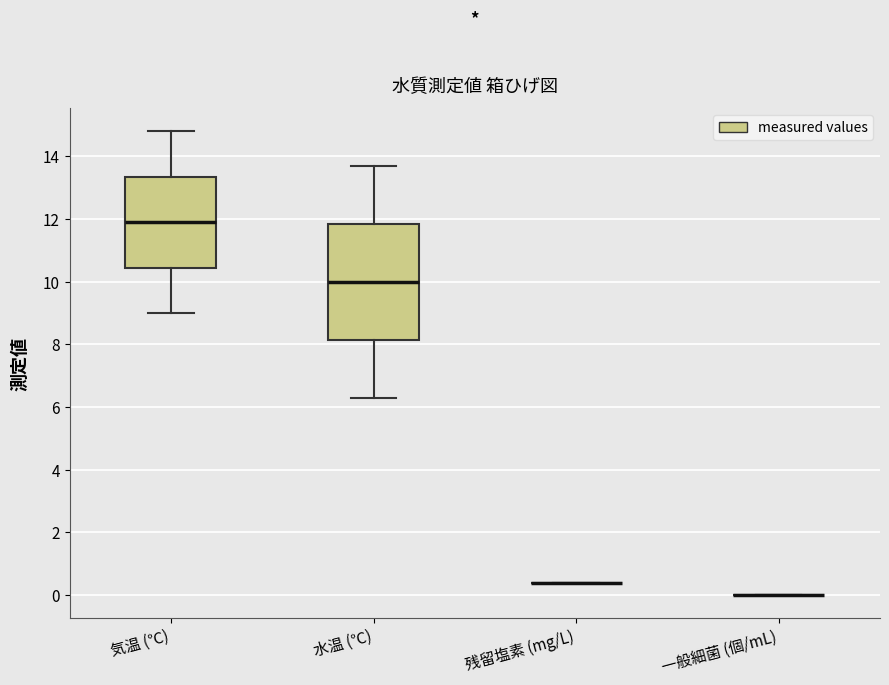

Reading left to right, read every box against the y-axis: the position of its median line, the range the box covers, and the ends of its whiskers. The values are not printed on the chart, so give them approximately, as read against the axis.

気温 (℃): median 12.0, box 10.4 to 13.4, whiskers 9.0 to 14.8
水温 (℃): median 10.0, box 8.2 to 11.8, whiskers 6.4 to 13.8
残留塩素 (mg/L): box collapsed to a line at 0.4, whiskers 0.4 to 0.4
一般細菌 (個/mL): box collapsed to a line at 0.0, whiskers 0.0 to 0.0